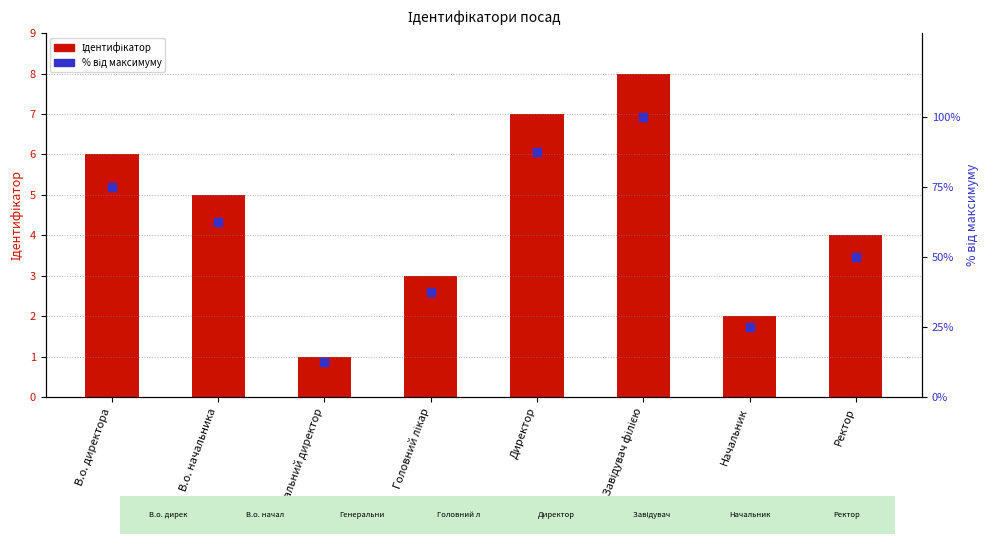

At which category is the sum across all series the highest?

Завідувач філією